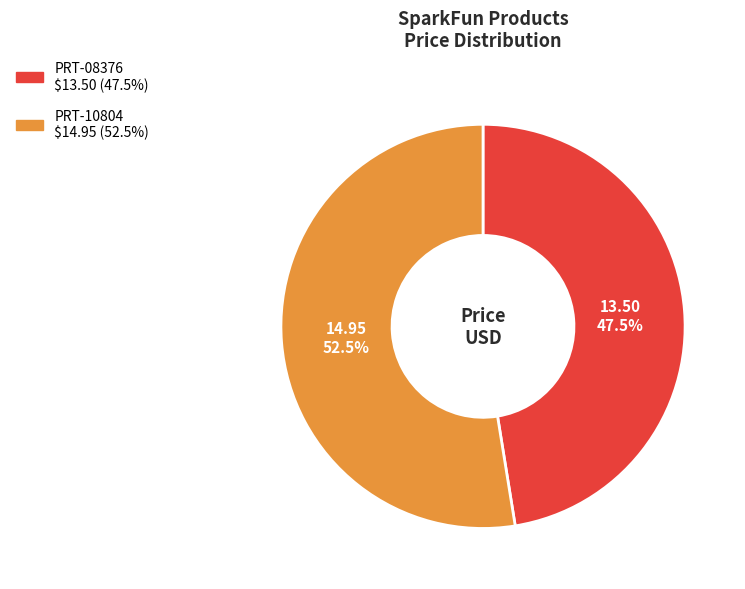

Rank the categories by value from highest to lowest.

PRT-10804, PRT-08376